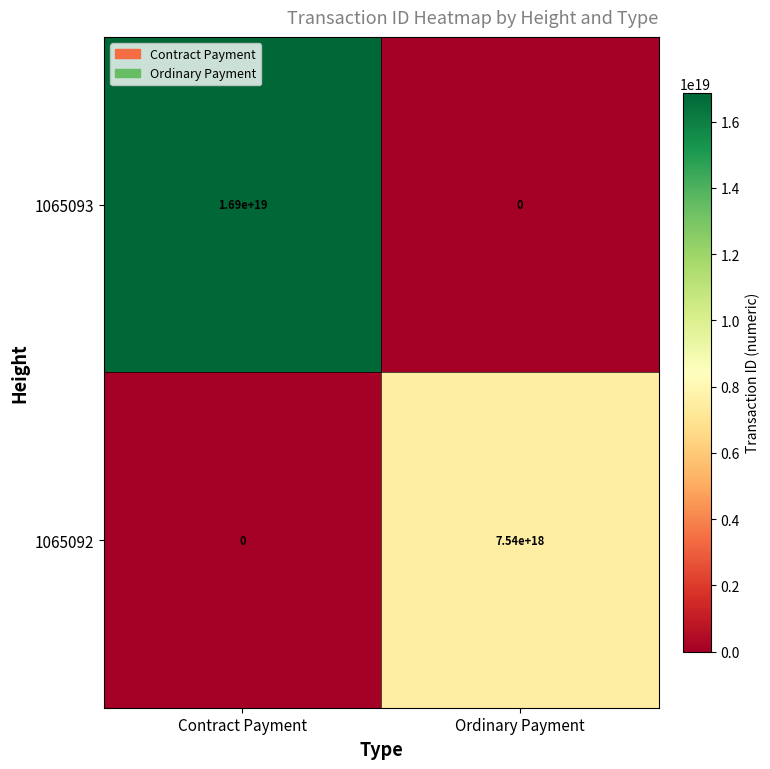

List the series in order of their overall mean, highest first.

1065093, 1065092